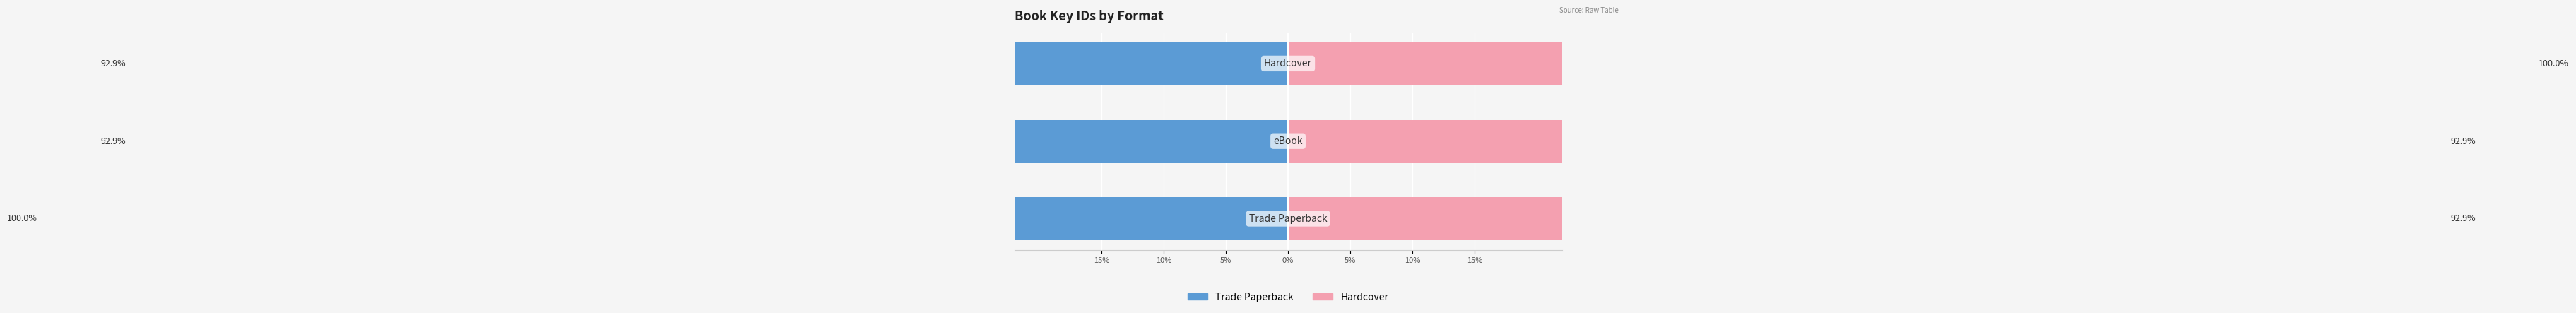

True or false: Hardcover has a value of 100.0 at 5%.

True